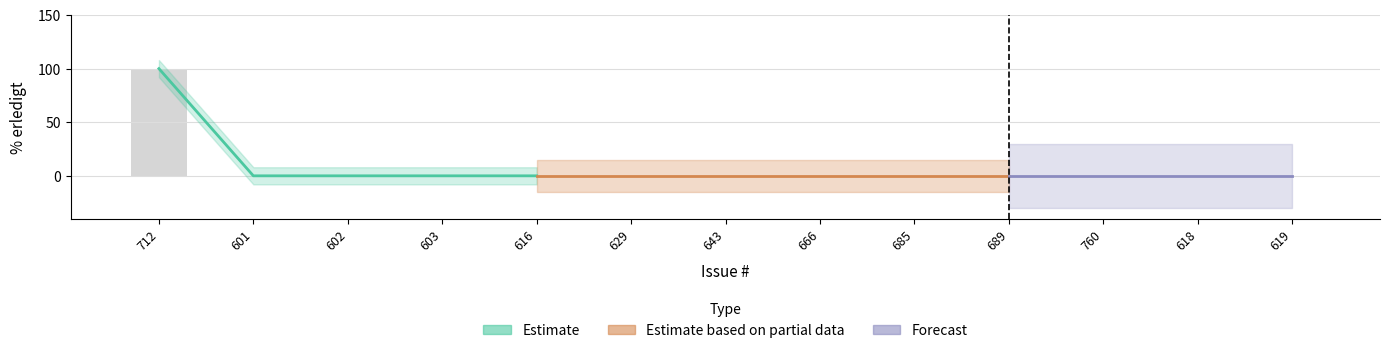

Which label corresponds to the largest value in the chart?

712